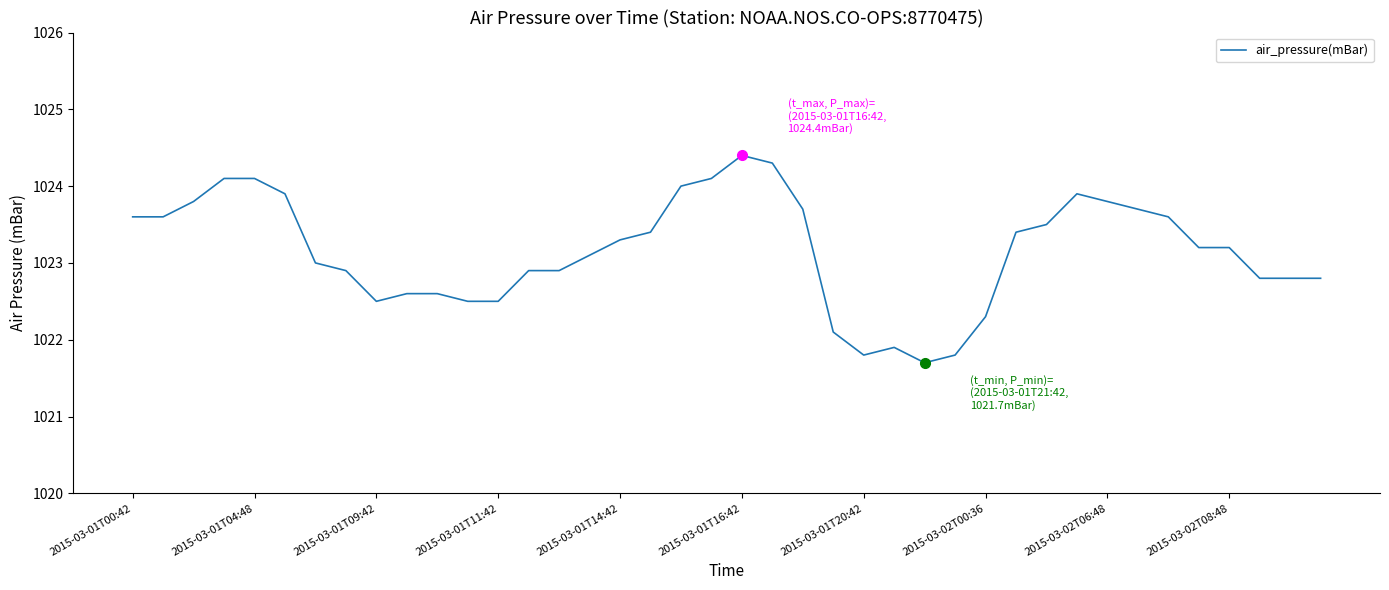

How many series are shown in this chart?

1